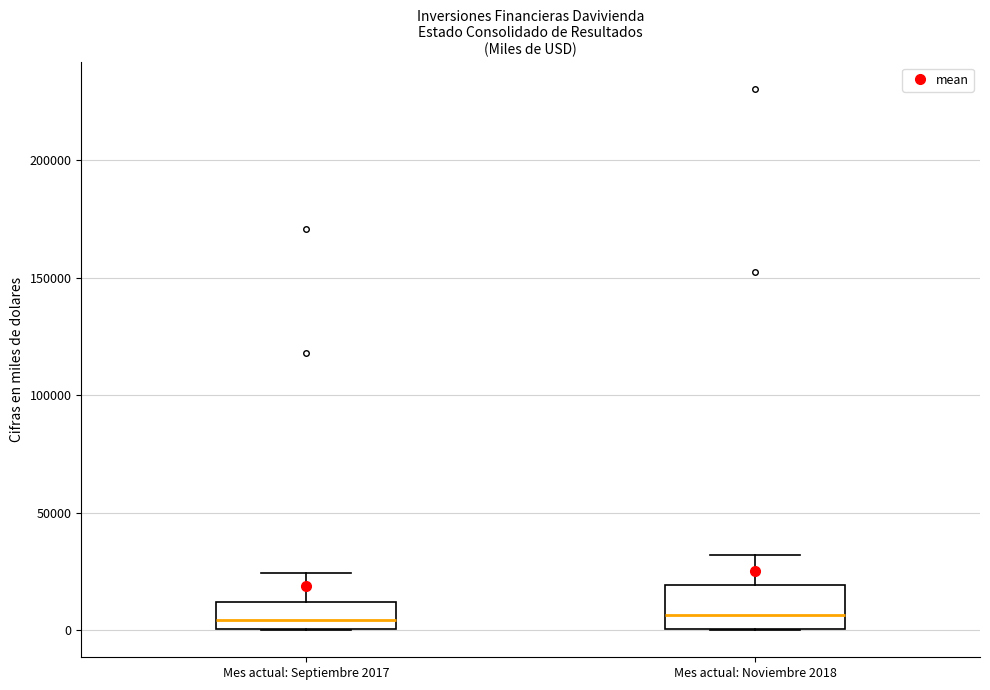

Comparing the boxes themselves (not the whiskers), which one is the tallest?

Mes actual: Noviembre 2018